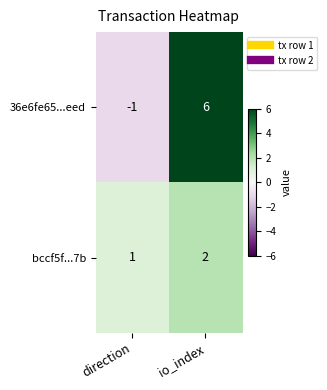

Reading left to right, extract all data points from this chart.

36e6fe65...eed: -1	6
bccf5f...7b: 1	2